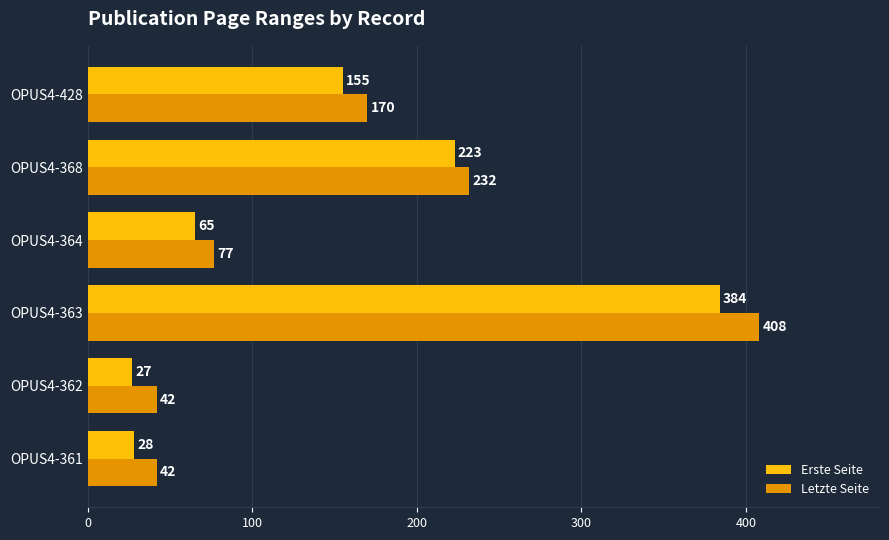

Read the Letzte Seite value at OPUS4-368, to the nearest 50.

250